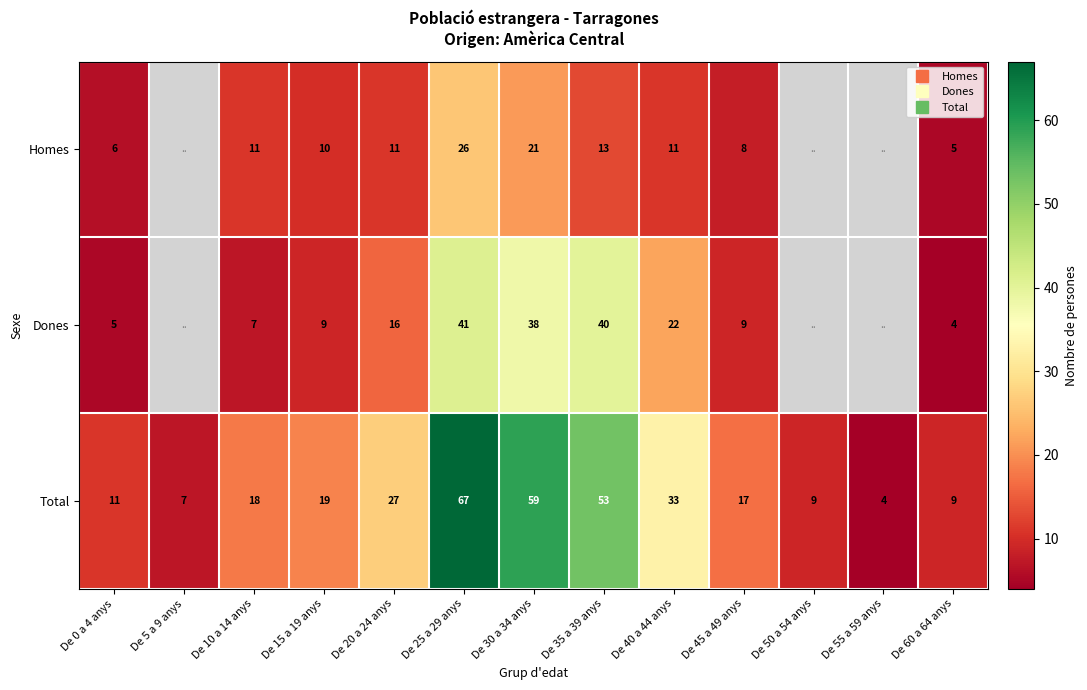

Which series has the largest range (max minus min)?

Total